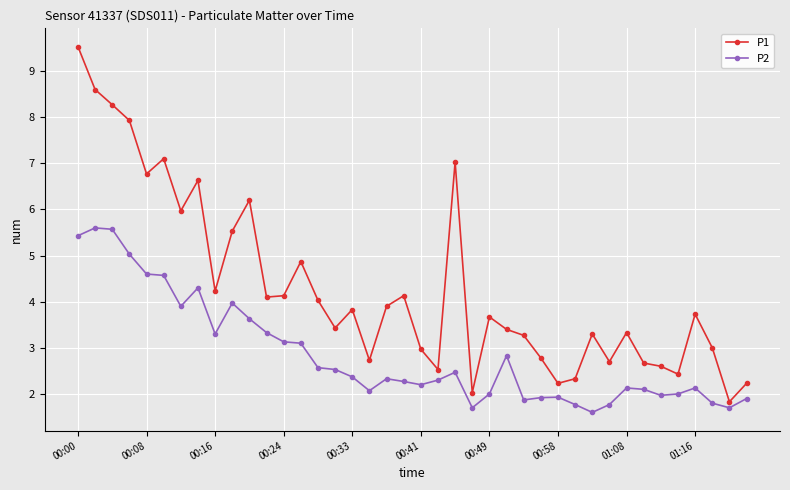

Reading right to left, list all the values displayed in this chart.

P1: 2.2	1.8	3.0	3.7	2.4	2.6	2.7	3.3	2.7	3.3	2.3	2.2	2.8	3.3	3.4	3.7	2.0	7.0	2.5	3.0	4.1	3.9	2.7	3.8	3.4	4.0	4.9	4.1	4.1	6.2	5.5	4.2	6.6	6.0	7.1	6.8	7.9	8.3	8.6	9.5
P2: 1.9	1.7	1.8	2.1	2.0	2.0	2.1	2.1	1.8	1.6	1.8	1.9	1.9	1.9	2.8	2.0	1.7	2.5	2.3	2.2	2.3	2.3	2.1	2.4	2.5	2.6	3.1	3.1	3.3	3.6	4.0	3.3	4.3	3.9	4.6	4.6	5.0	5.6	5.6	5.4